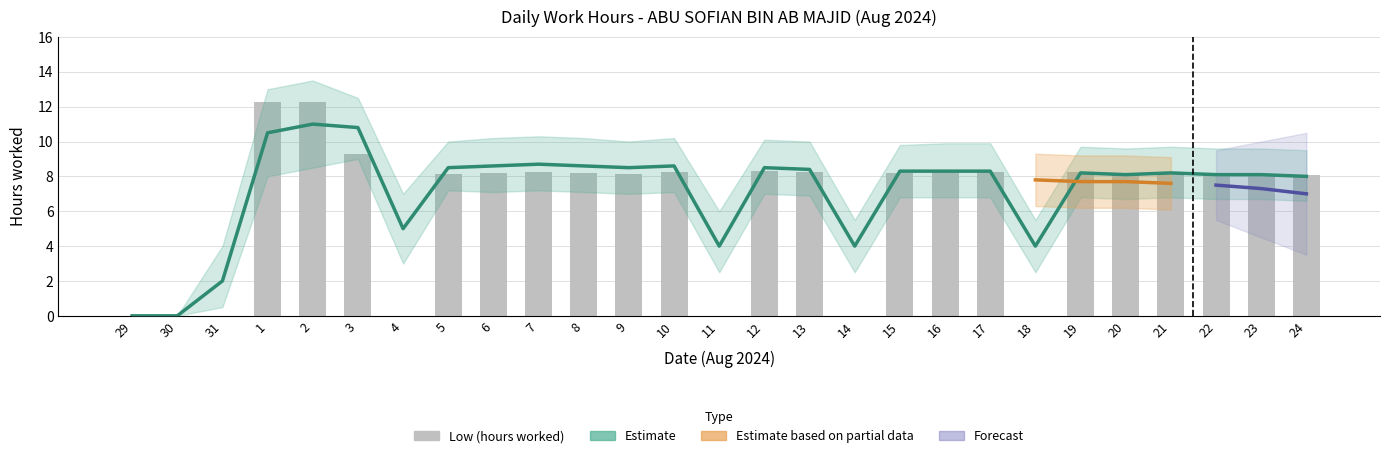

What is the label of the 14th bar from the right?

11